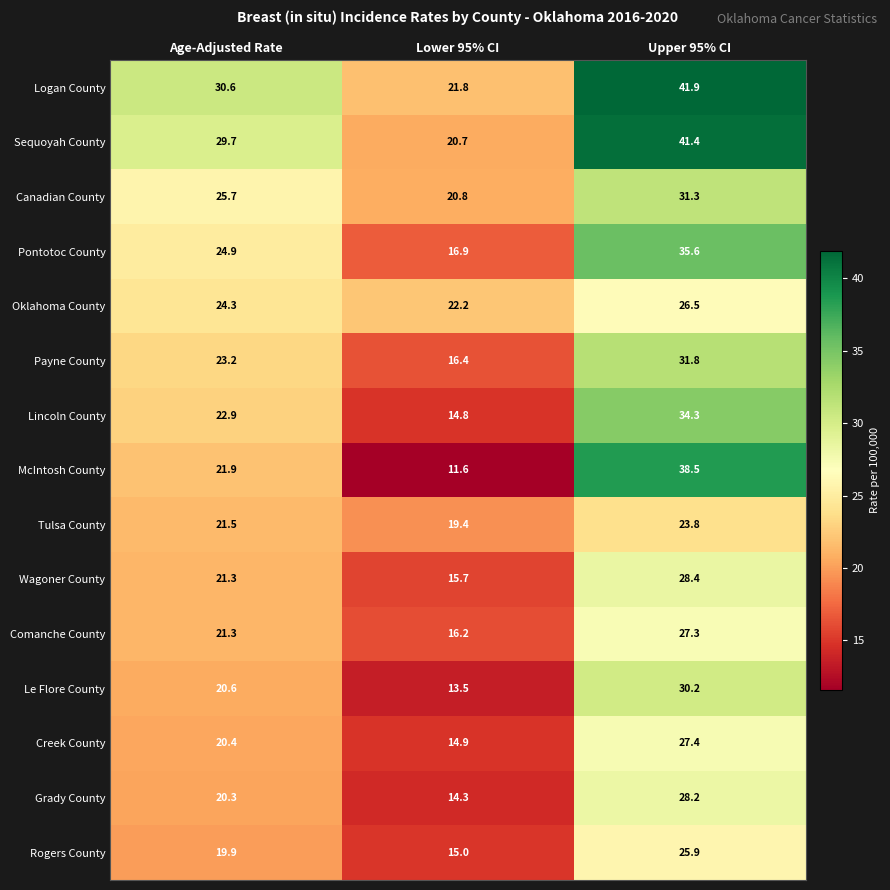

Between Lower 95% CI and Upper 95% CI, which series saw the biggest shift?

McIntosh County